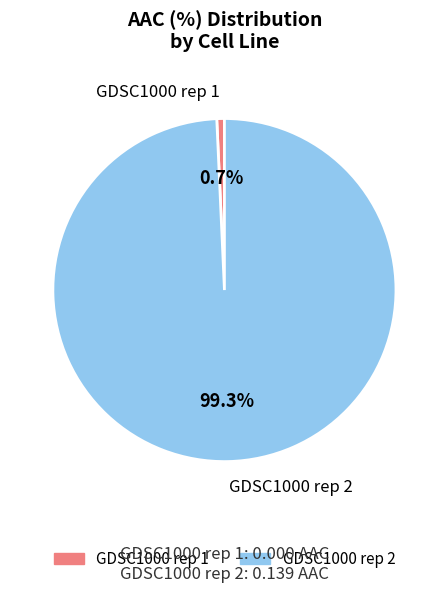

What is the smallest slice in the pie chart?

GDSC1000 rep 1